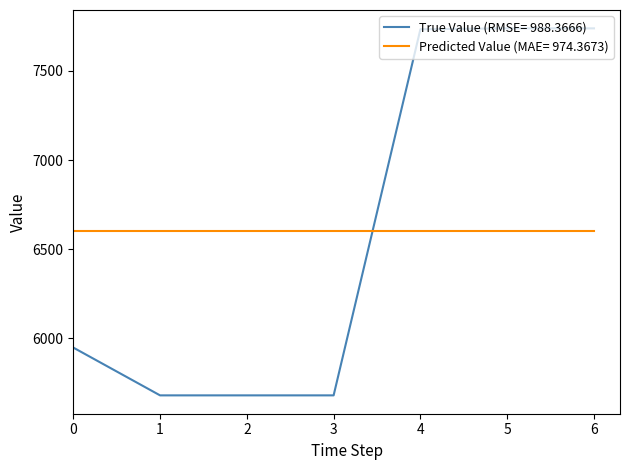

What is the difference between the second highest and second lowest values in the True Value (RMSE= 988.3666) series?

2058.0